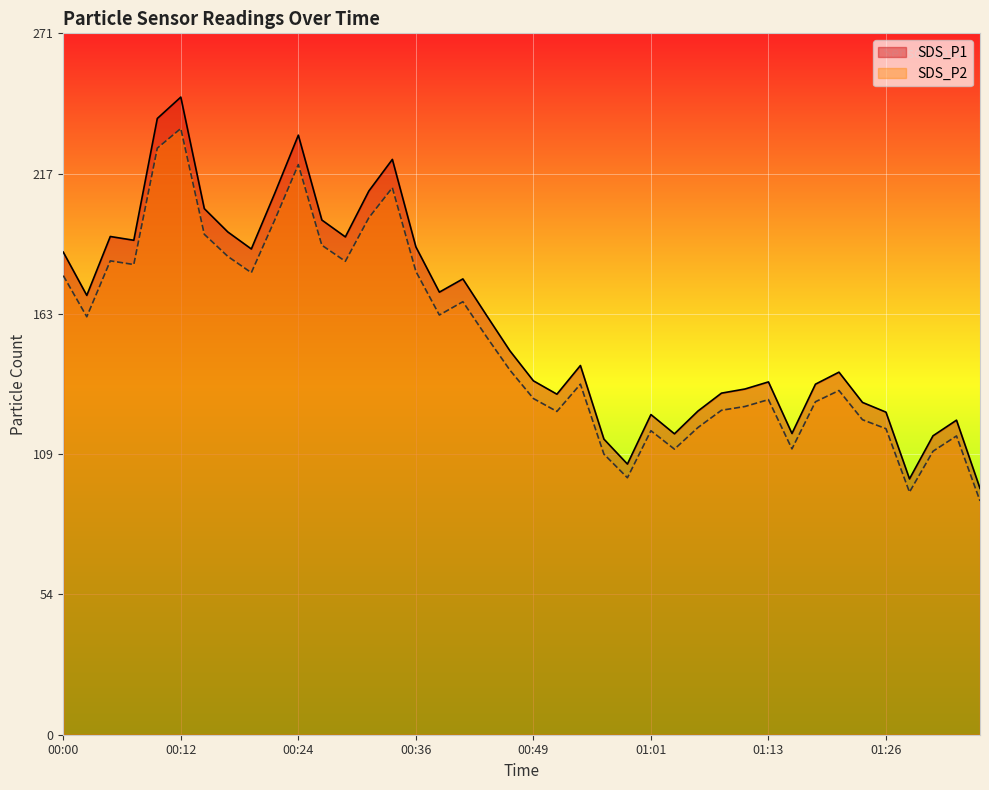

What is the difference between the second highest and minimum values in the SDS_P2 series?

136.4